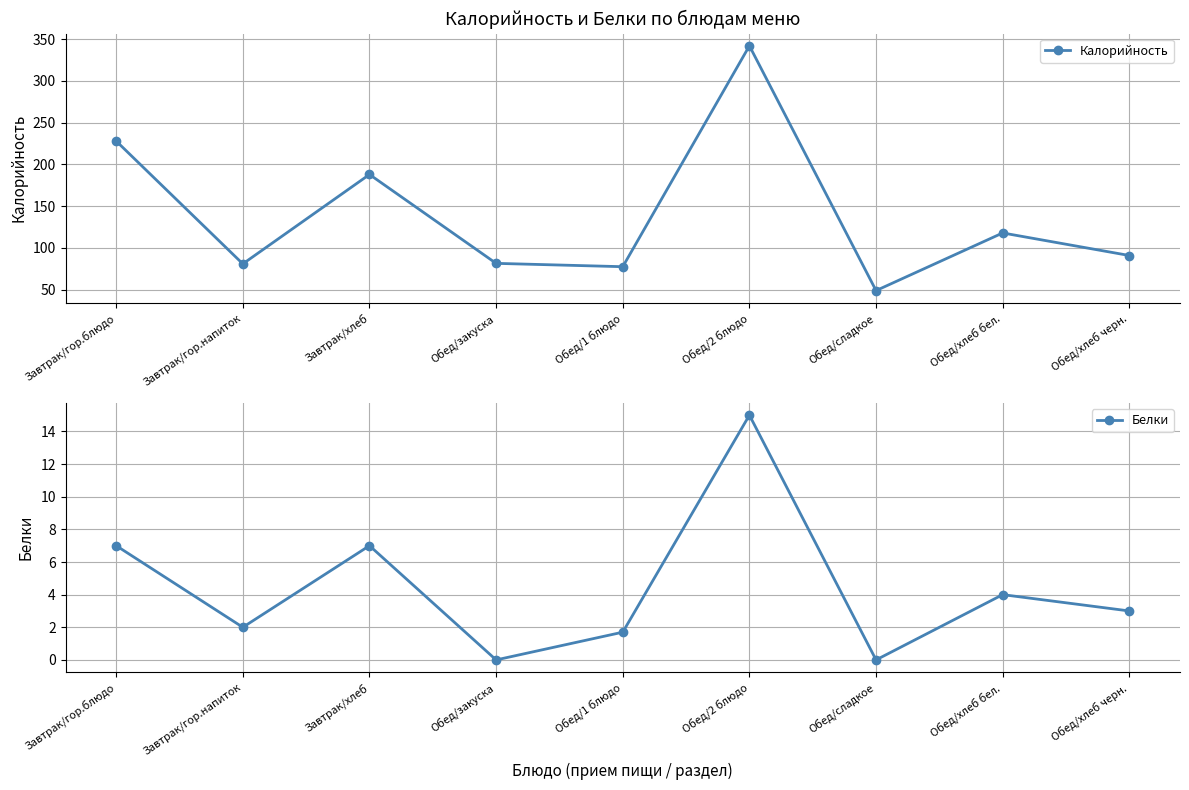

Rank the series at Обед/сладкое from highest to lowest value.

Калорийность, Белки